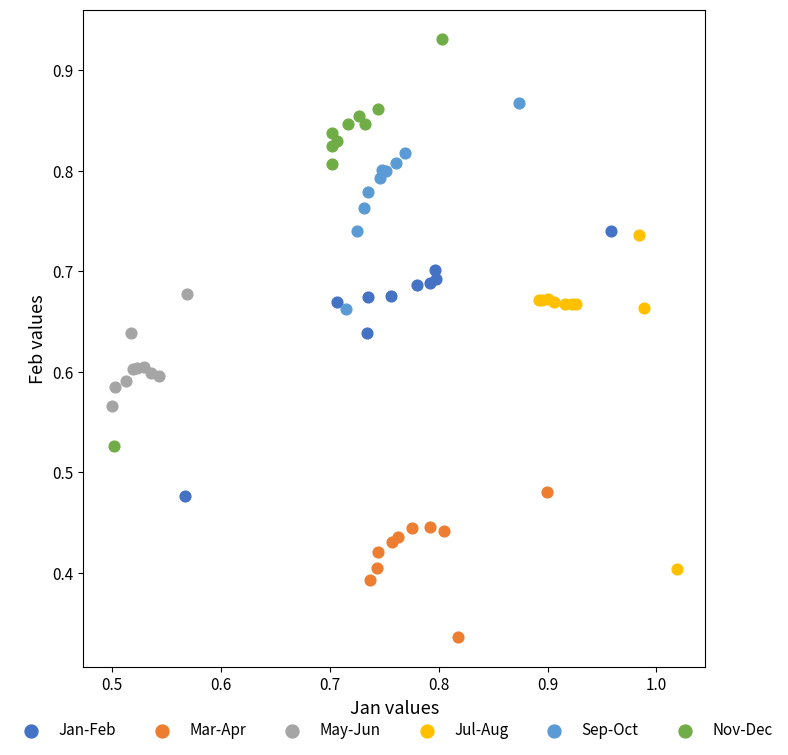

Which series contains the highest Y value?

Nov-Dec